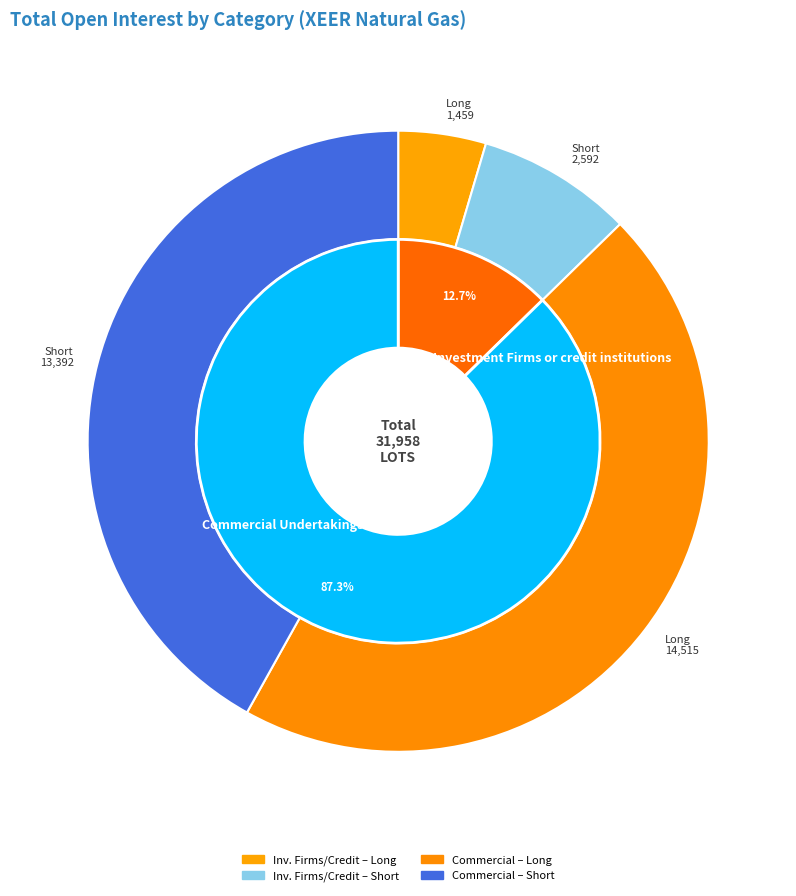

How much of the chart is everything except Other Financial Institutions?

100.0%